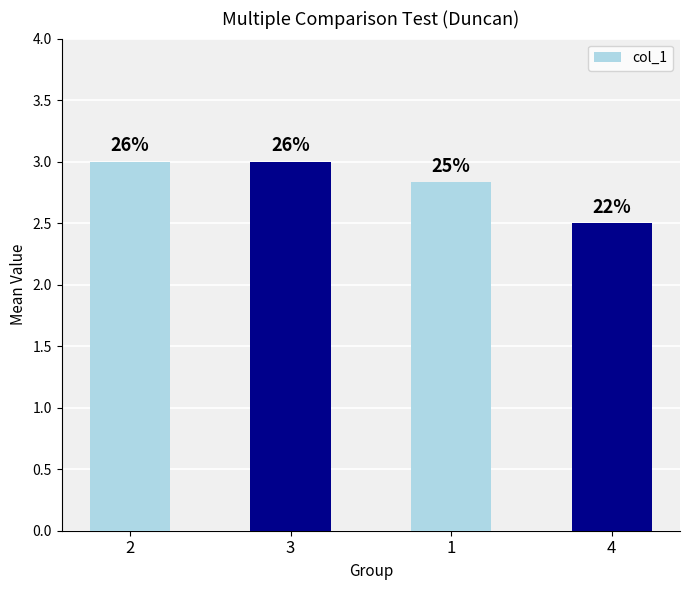

How many bars are there in total?

4